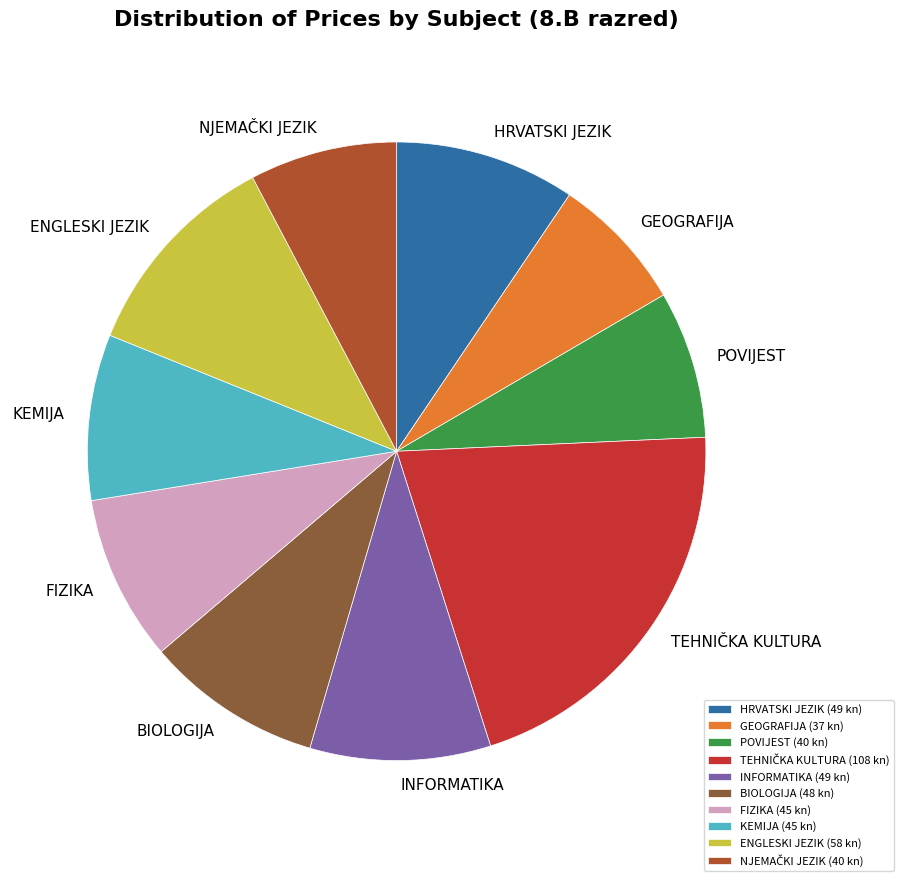

The INFORMATIKA slice represents 9% of the pie. True or false?

True